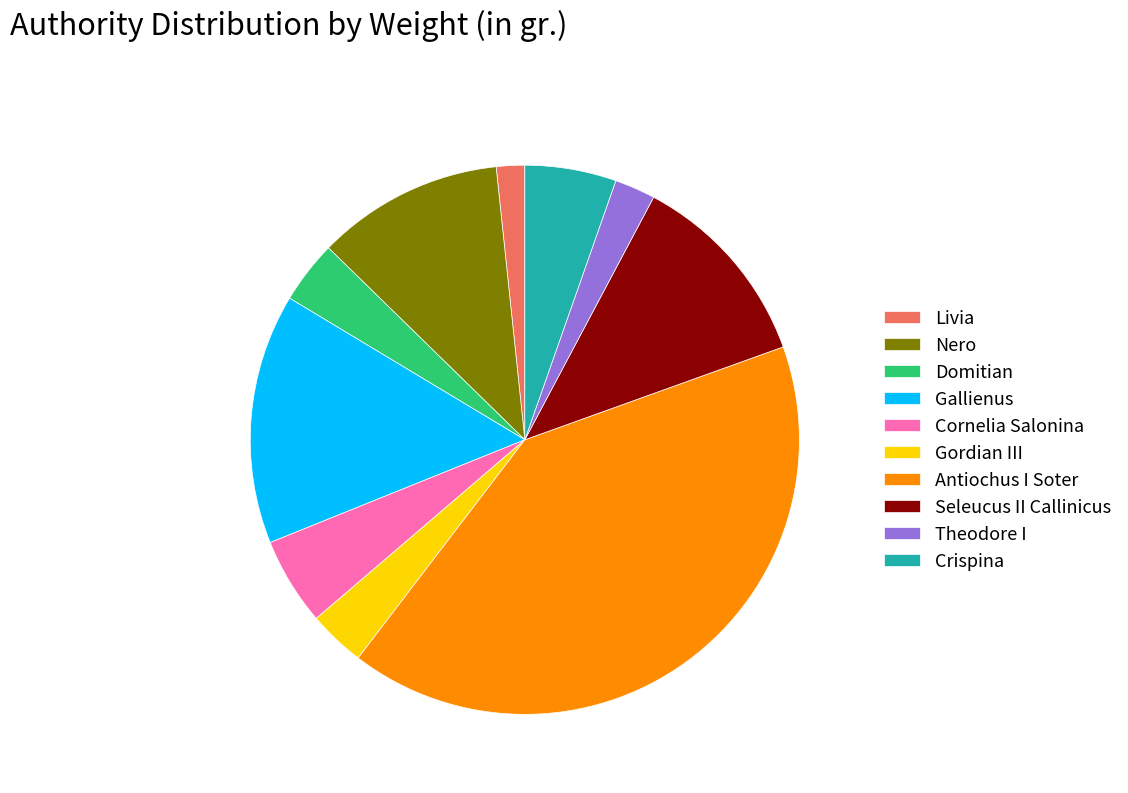

What is the largest slice in the pie chart?

Antiochus I Soter